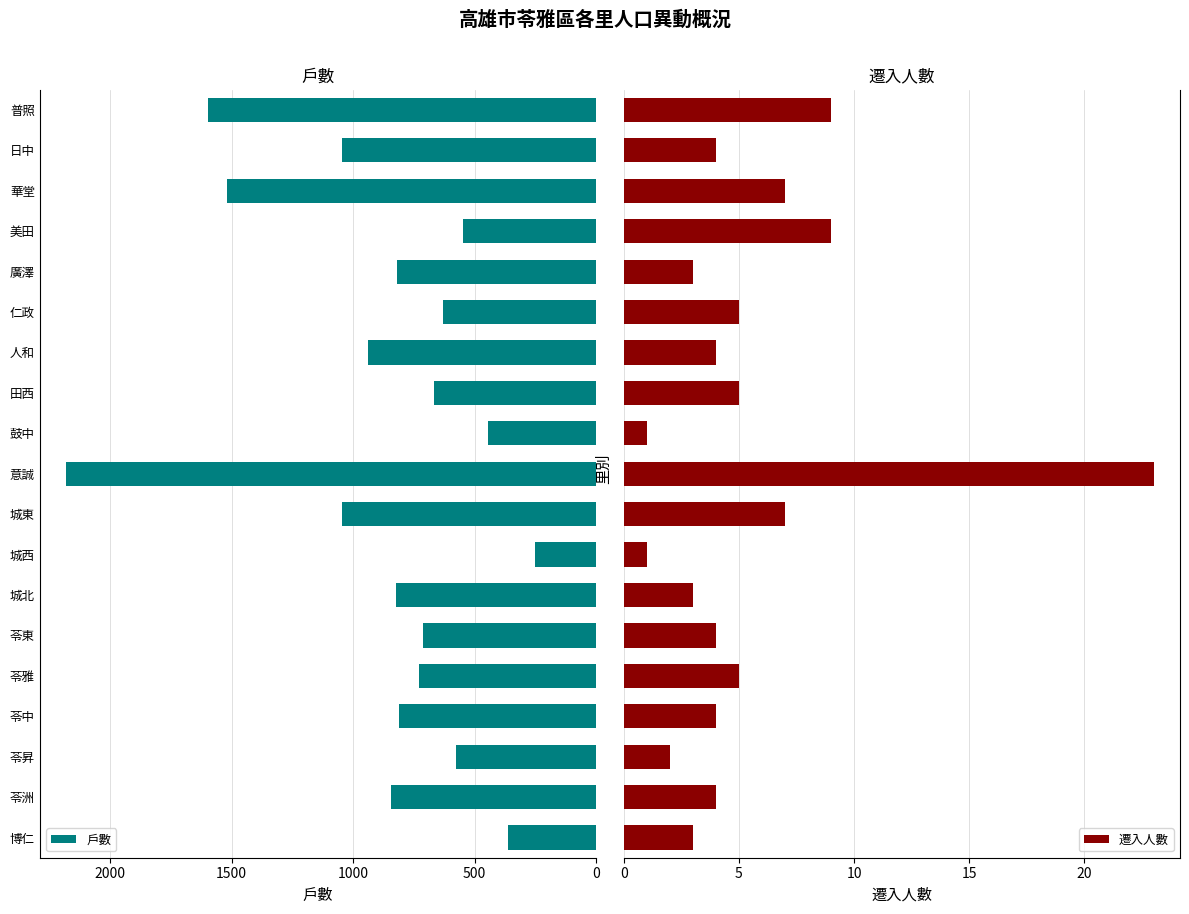

Read the 戶數 value at 城西.

252